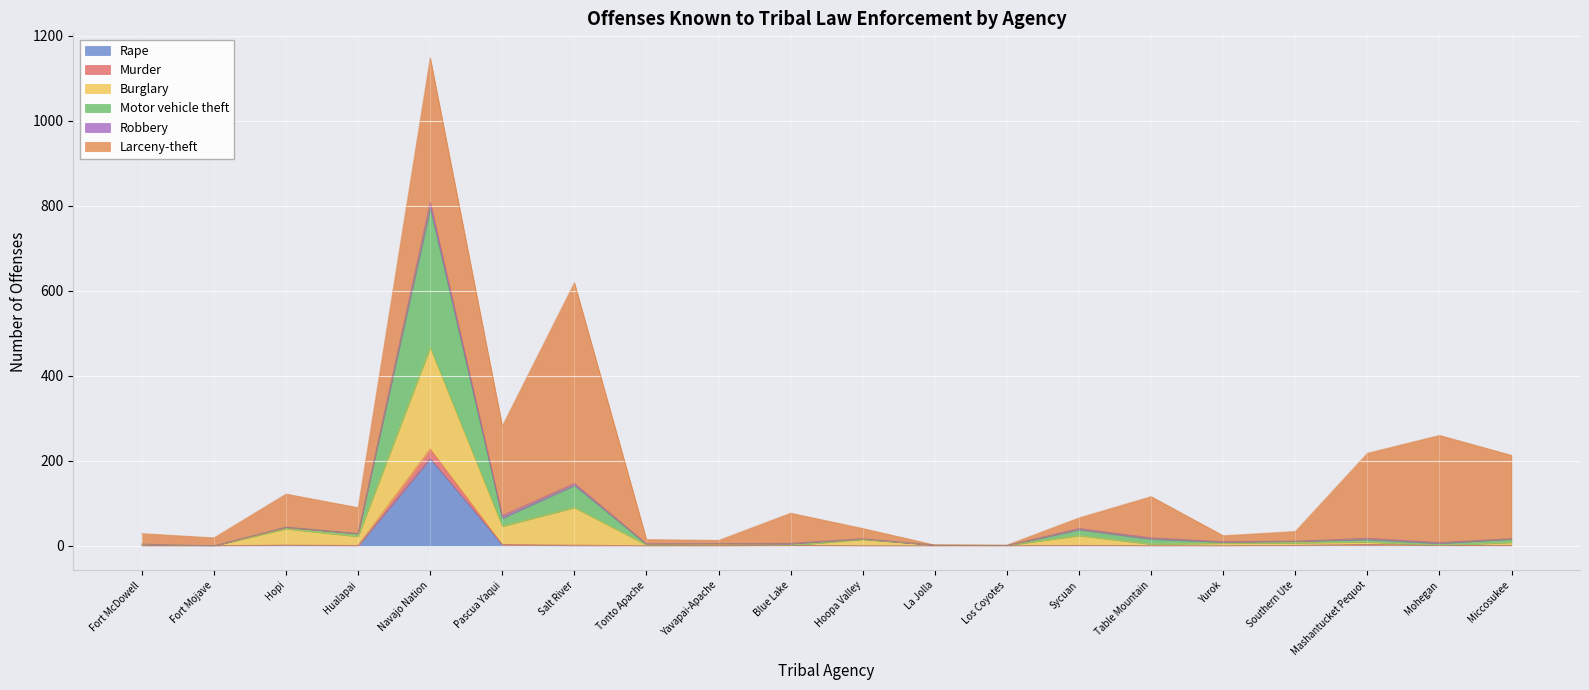

At which category is the sum across all series the highest?

Navajo Nation